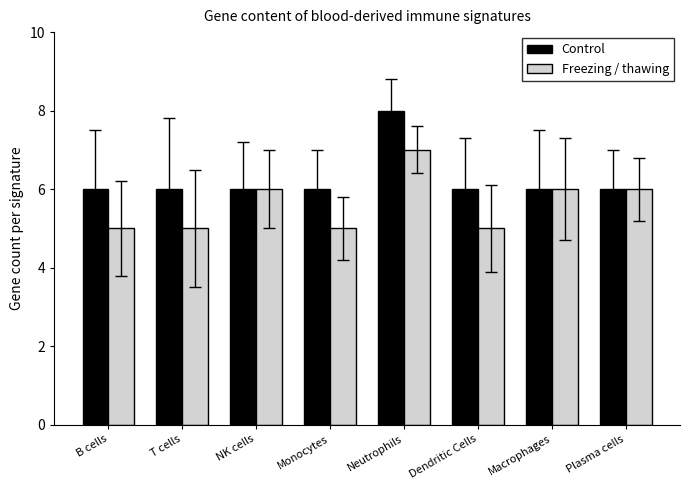

List the series in order of their overall mean, lowest first.

Freezing / thawing, Control